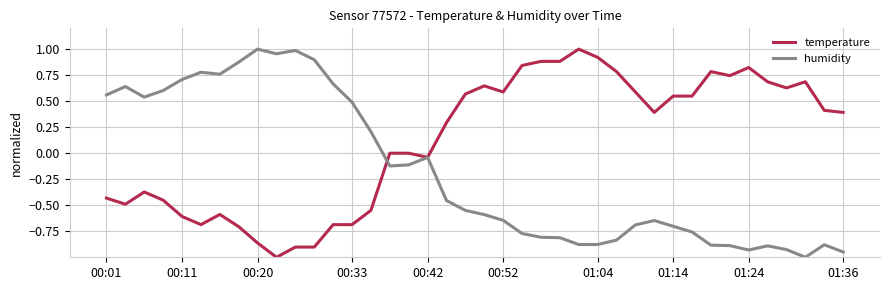

Rank the series by their average value, from highest to lowest.

temperature, humidity